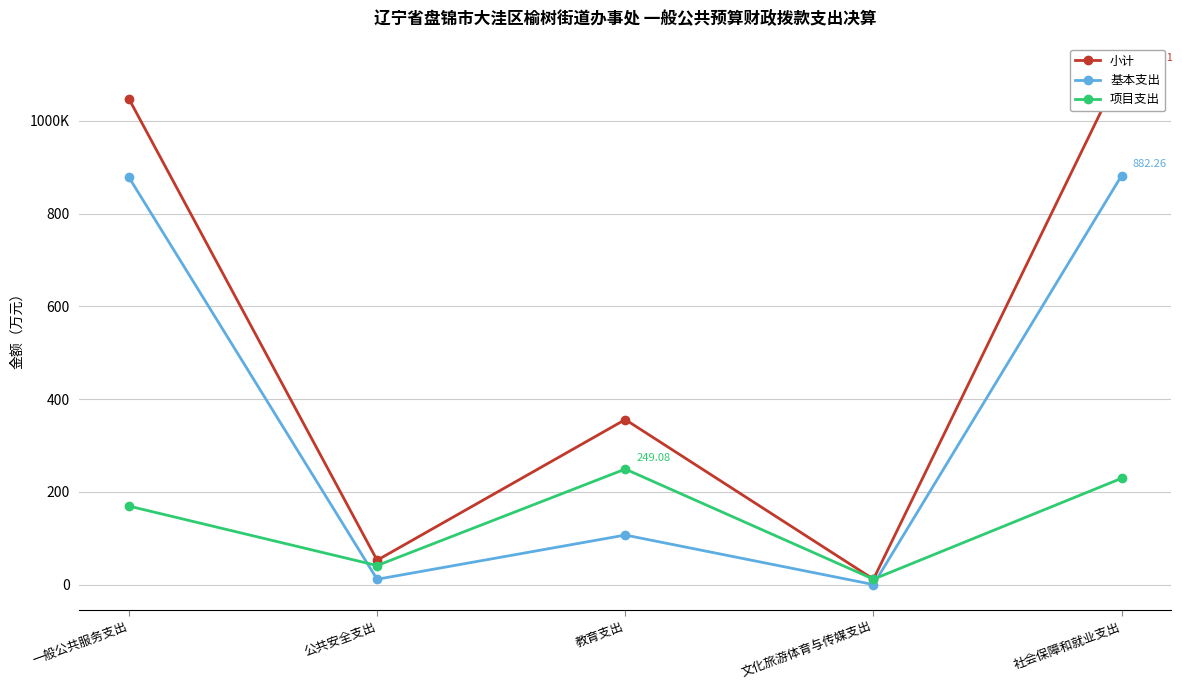

What is the lowest value of the 项目支出 series?

11.6